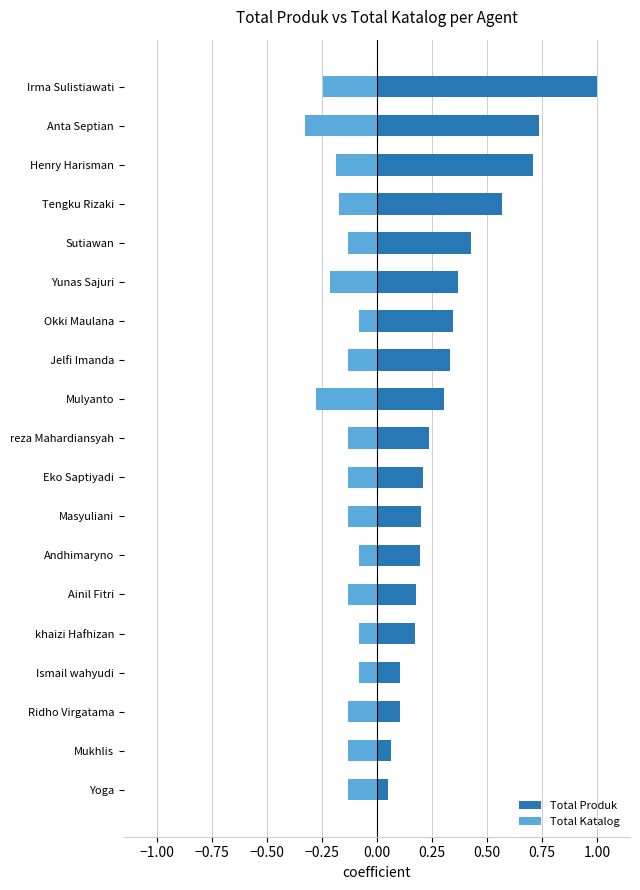

Is it true that Total Produk equals 0.1 at Mulyanto?

False